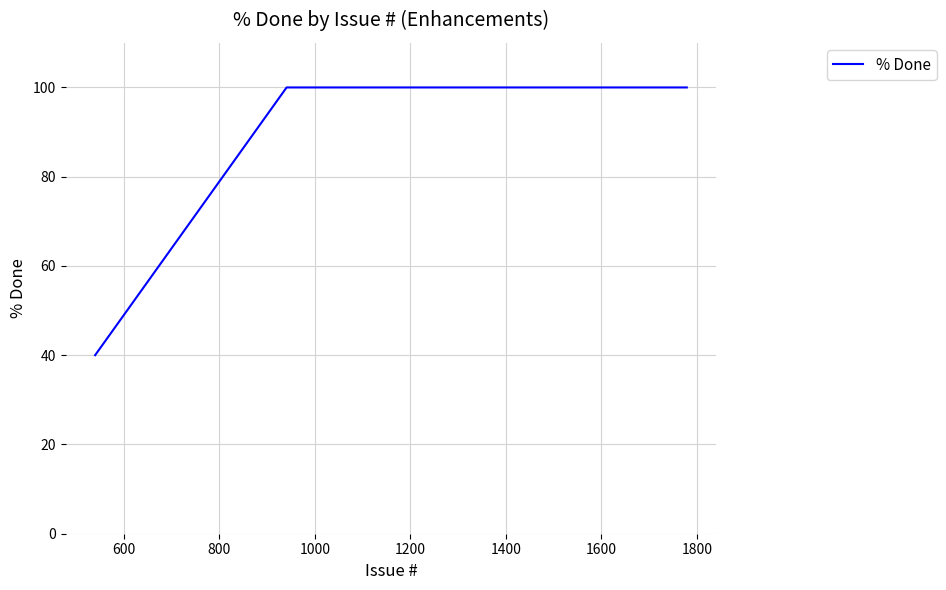

How many lines are shown in the chart?

1